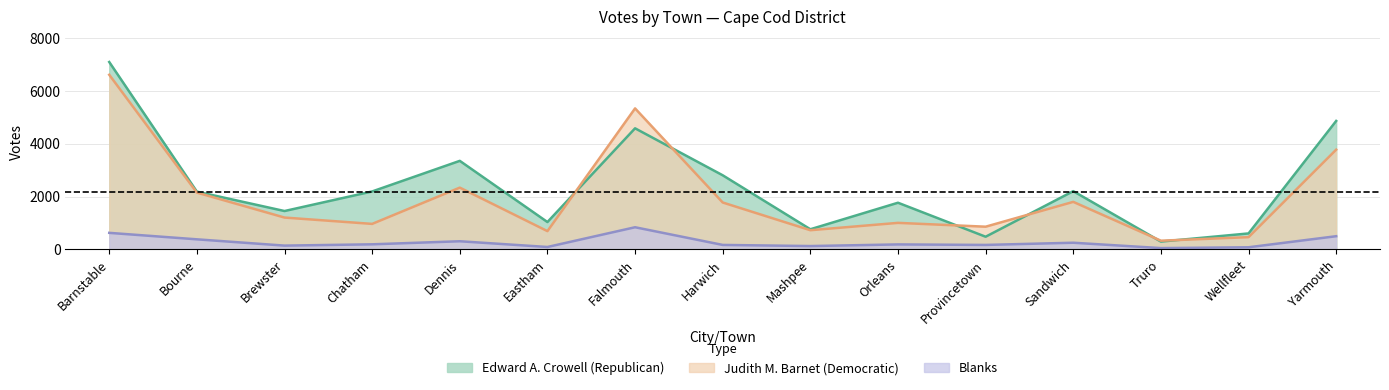

Read the Judith M. Barnet (Democratic) value at Yarmouth.

3774